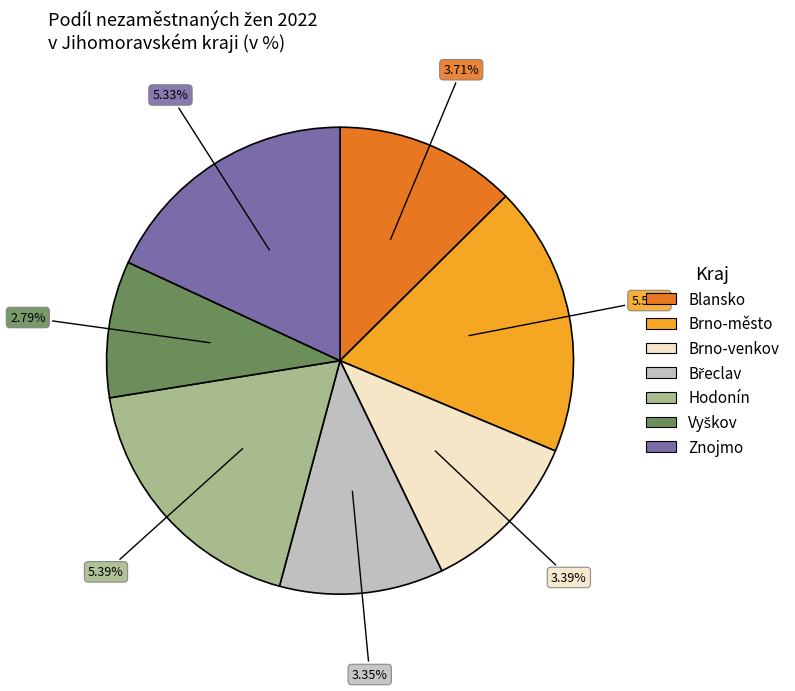

What is the smallest slice in the pie chart?

Vyškov